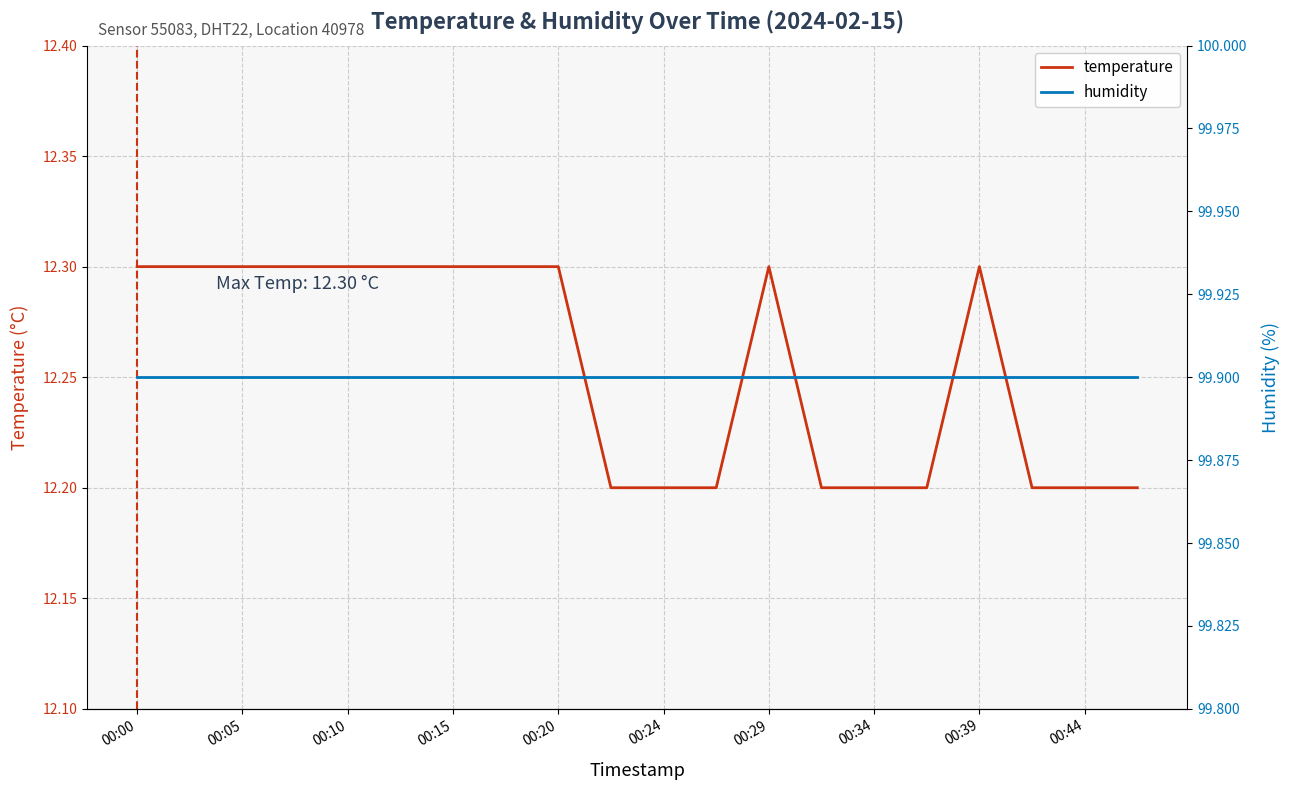

What is the average value of the humidity series?

99.9